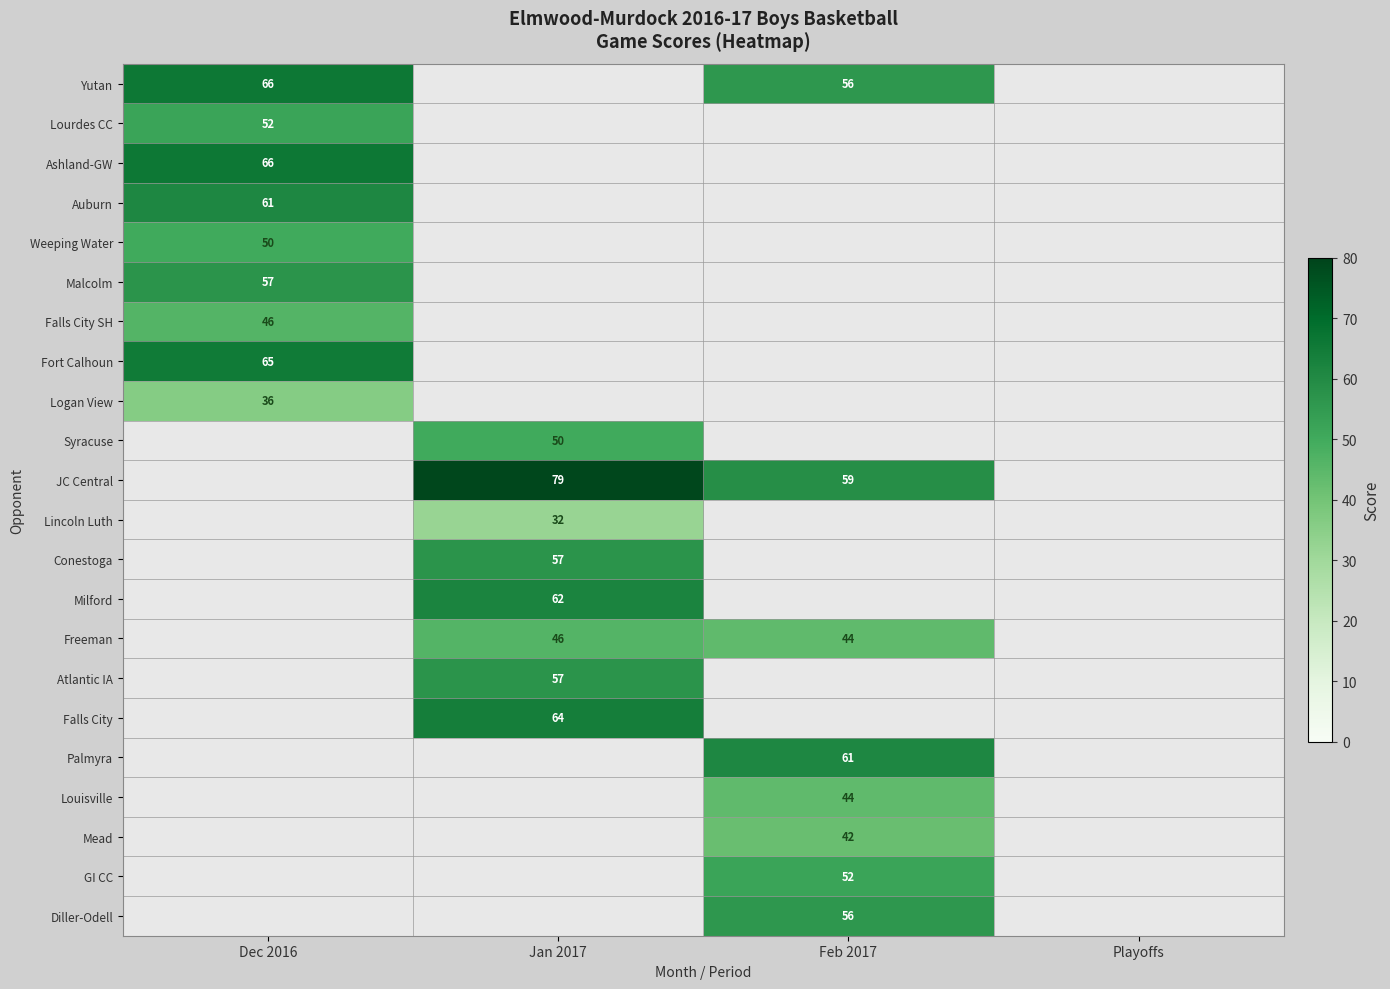

Which category has the highest value across all series?

Jan 2017